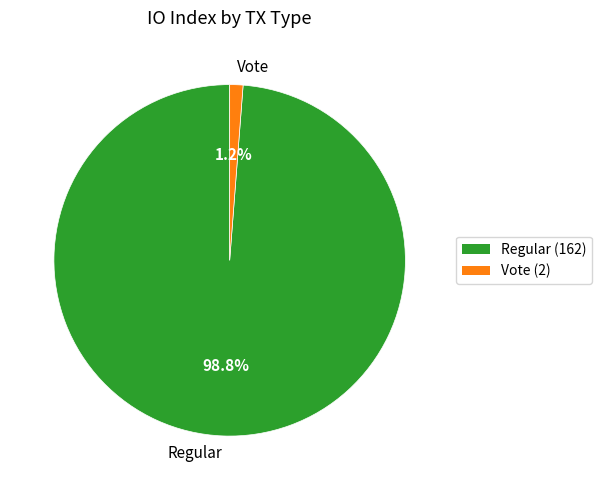

How many segments does this pie chart have?

2